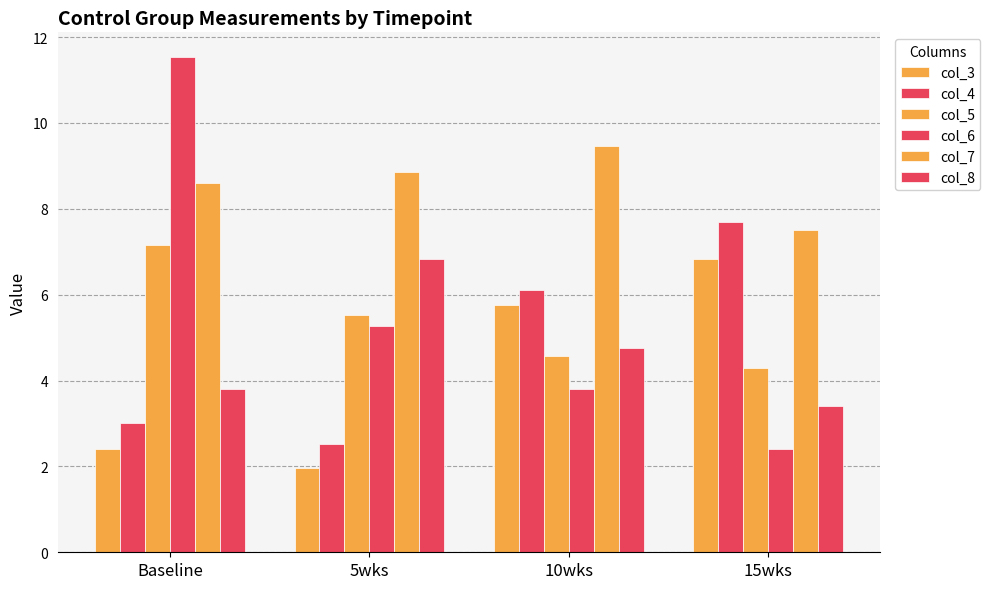

Reading left to right, extract all data points from this chart.

col_3: Baseline=2.4	5wks=2.0	10wks=5.8	15wks=6.8
col_4: Baseline=3.0	5wks=2.5	10wks=6.1	15wks=7.7
col_5: Baseline=7.2	5wks=5.5	10wks=4.6	15wks=4.3
col_6: Baseline=11.5	5wks=5.3	10wks=3.8	15wks=2.4
col_7: Baseline=8.6	5wks=8.9	10wks=9.5	15wks=7.5
col_8: Baseline=3.8	5wks=6.8	10wks=4.8	15wks=3.4